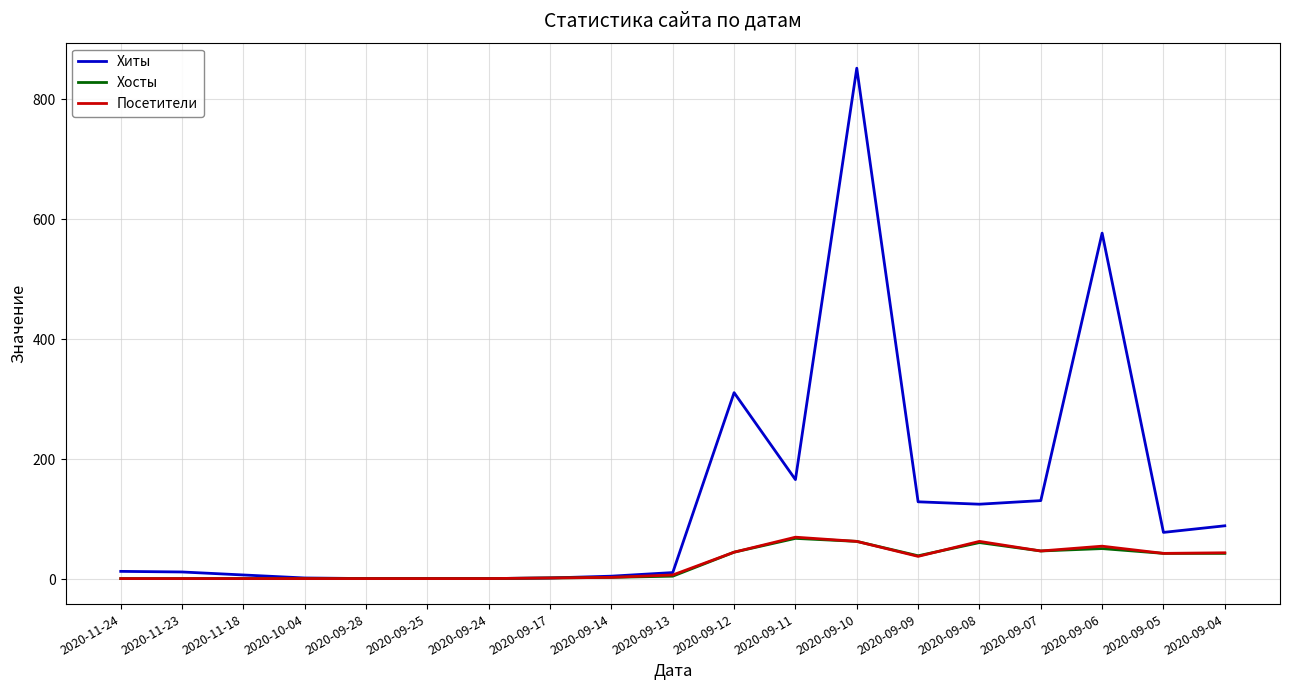

What is the difference between the Хиты values at 2020-09-05 and 2020-09-10?

774